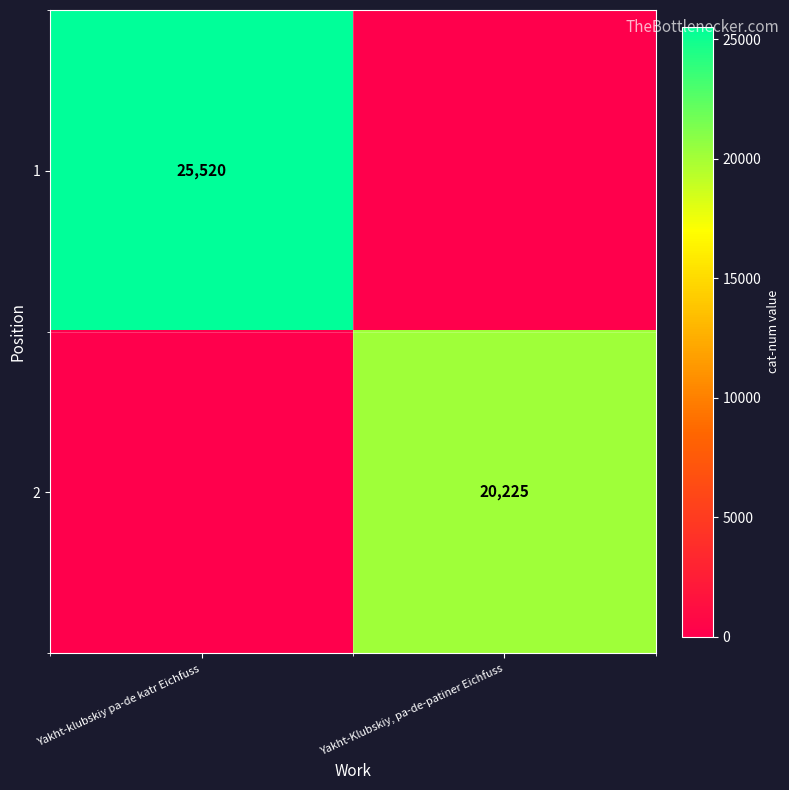

Is the value of 1 at Yakht-klubskiy pa-de katr Eichfuss greater than the value of 2 at Yakht-Klubskiy, pa-de-patiner Eichfuss?

Yes